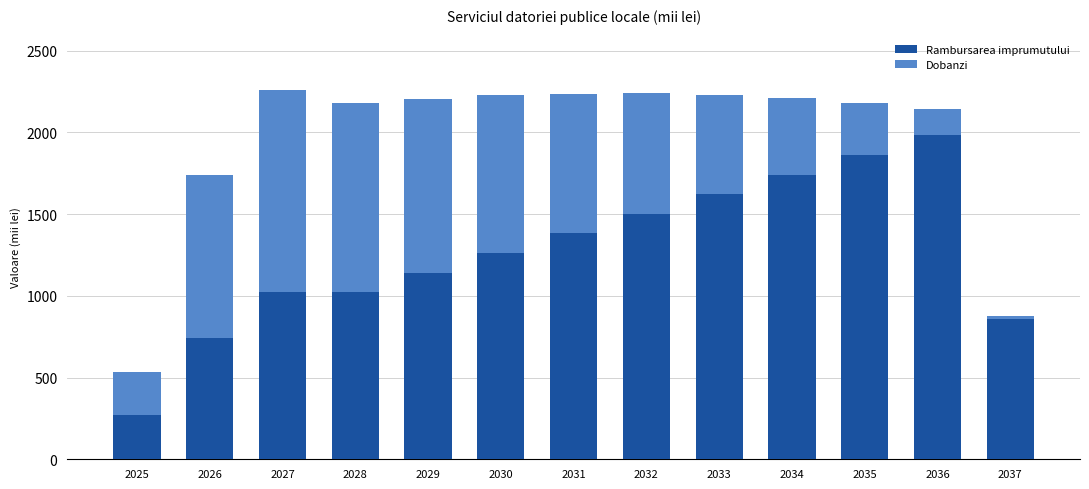

What is the highest value of the Rambursarea imprumutului series?

1982.1